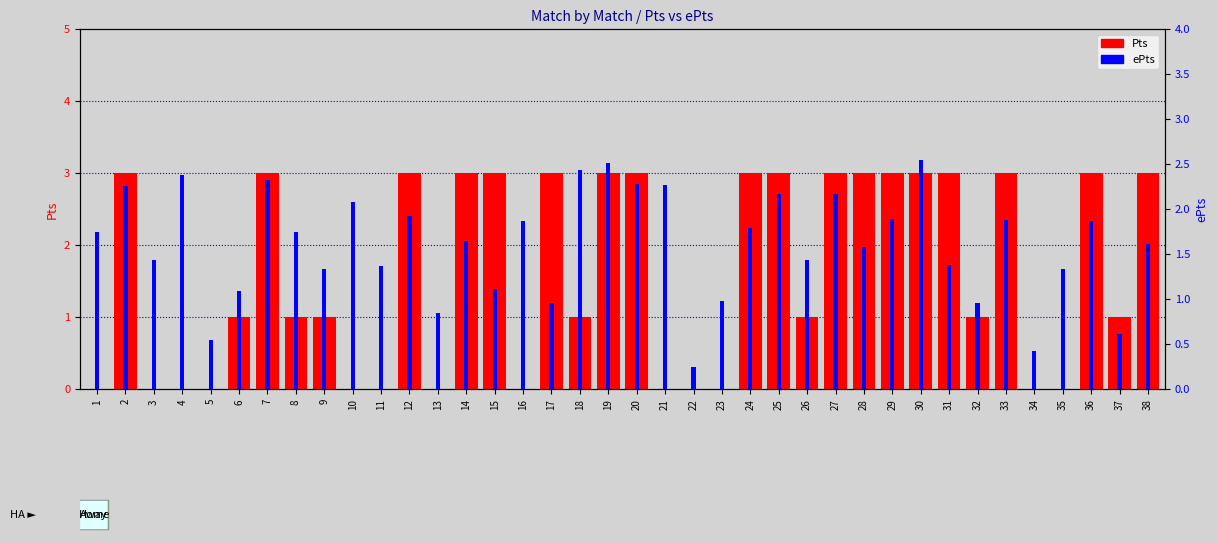

Are the bars horizontal?

No